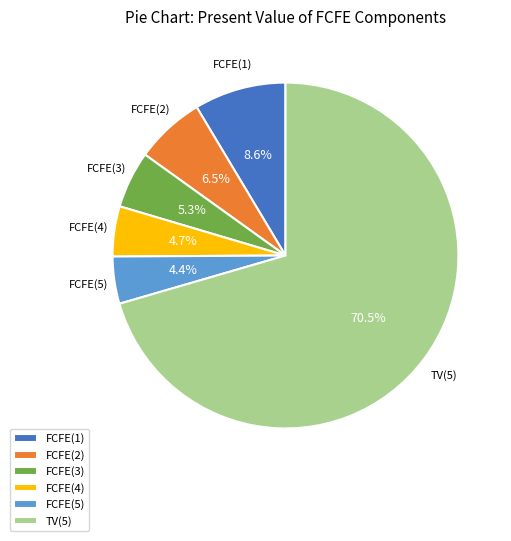

The FCFE(4) slice represents 5% of the pie. True or false?

True